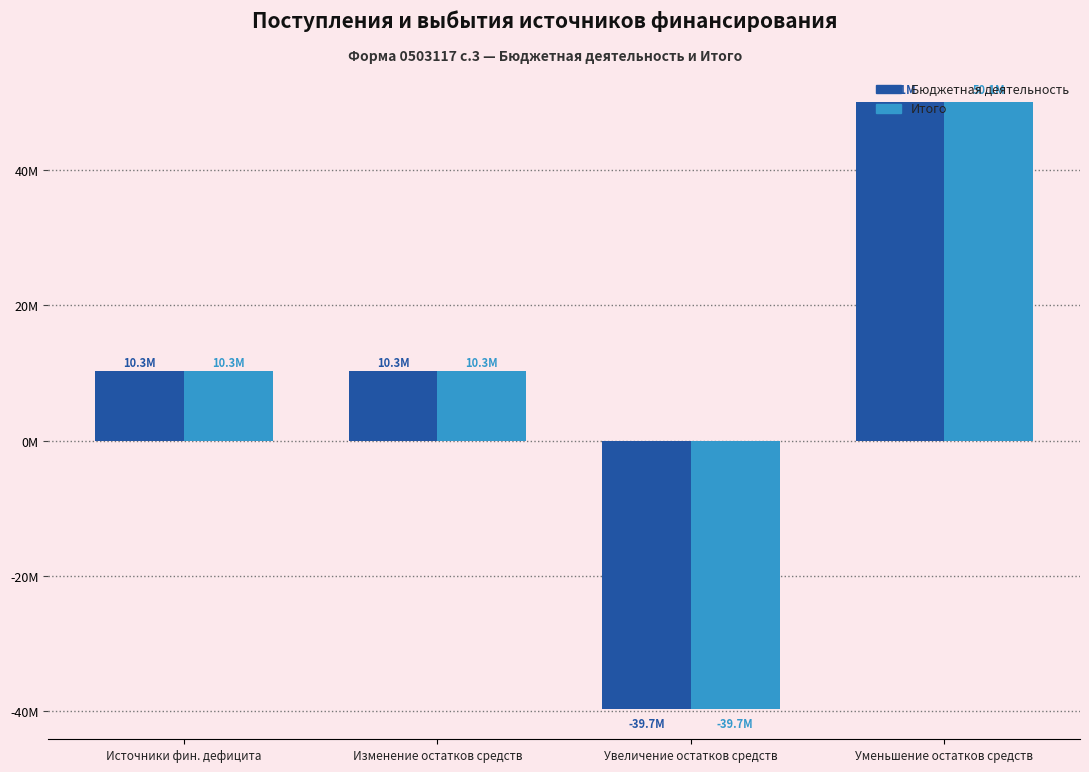

What is the difference between the Итого values at Уменьшение остатков средств and Увеличение остатков средств?

89814535.9